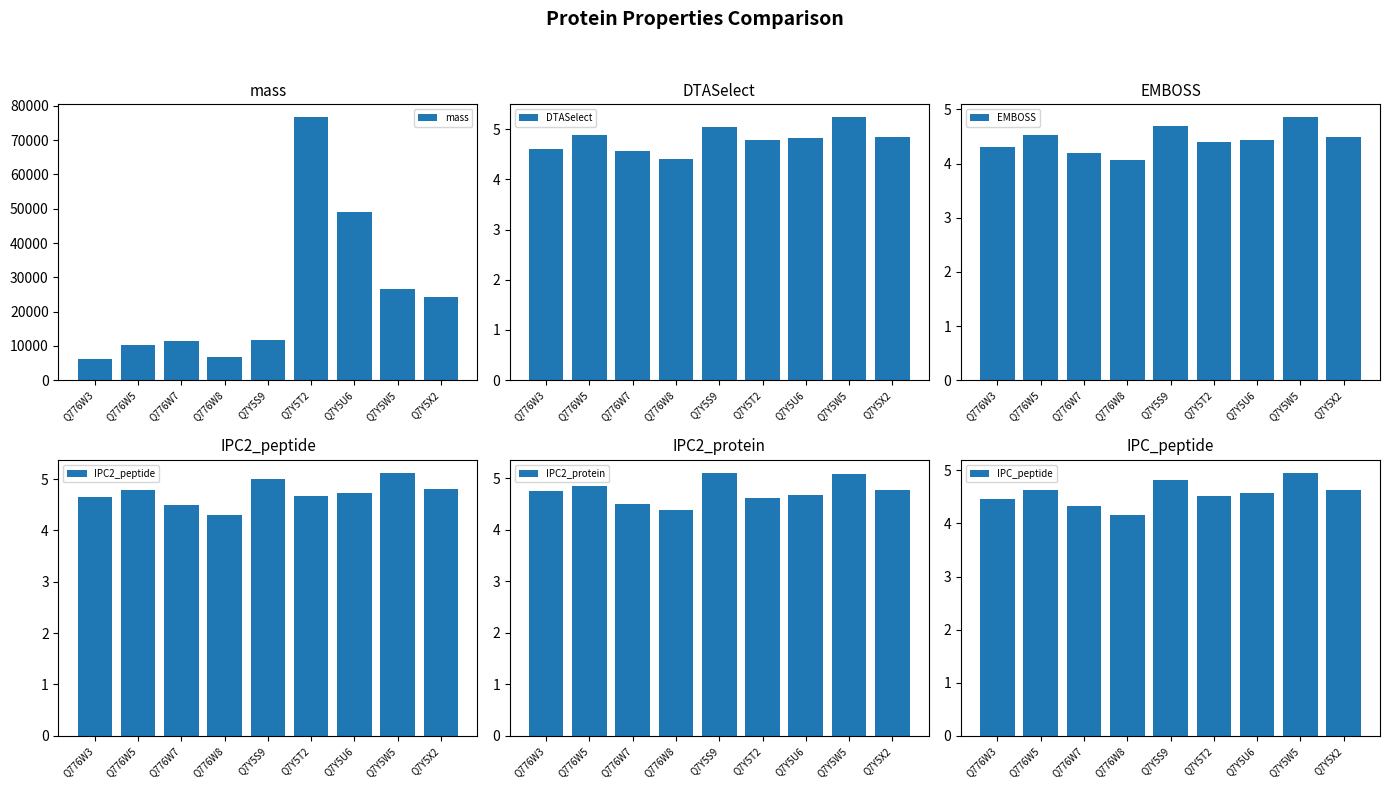

Which has a higher value, Q7Y5U6 or Q776W8?

Q7Y5U6